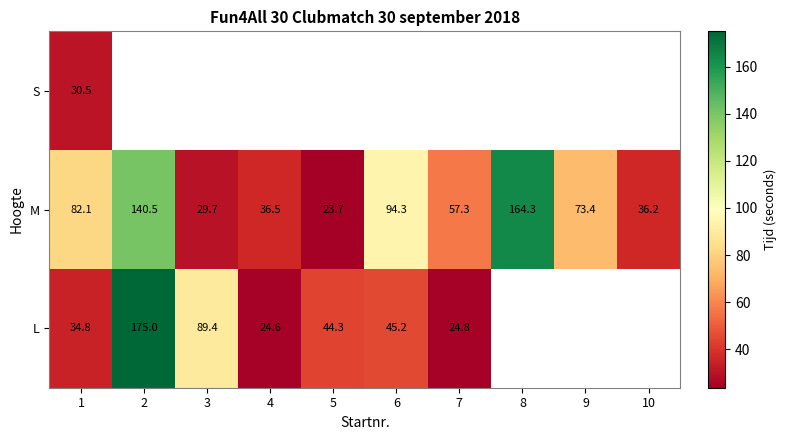

At which category is the sum across all series the highest?

1